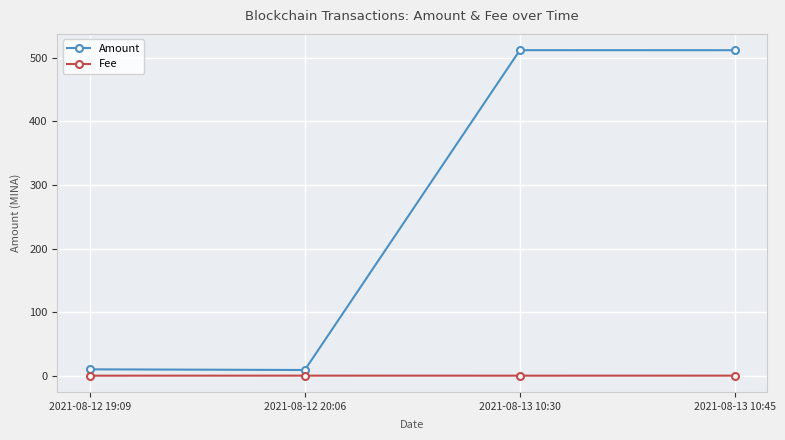

At which category does Amount reach its first local peak?

2021-08-13 10:30